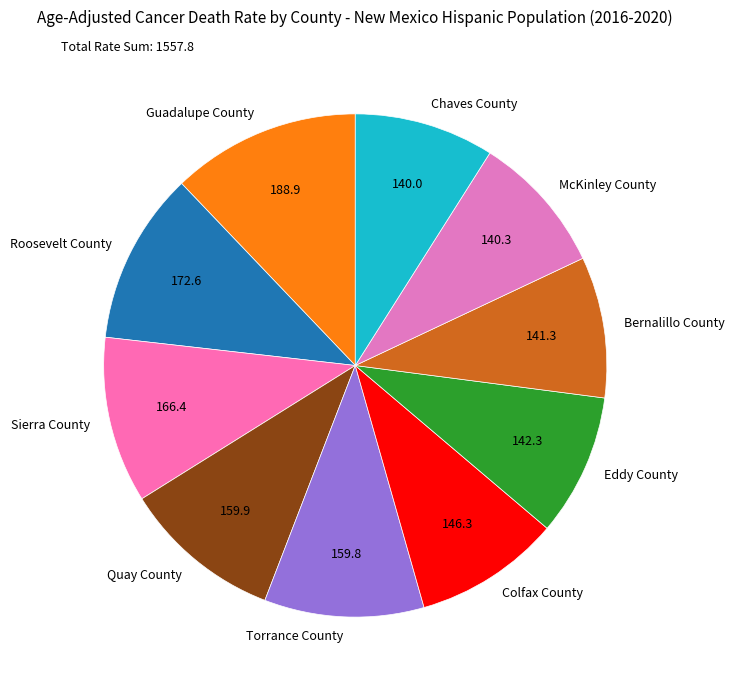

Between Roosevelt County and Quay County, which is larger?

Roosevelt County